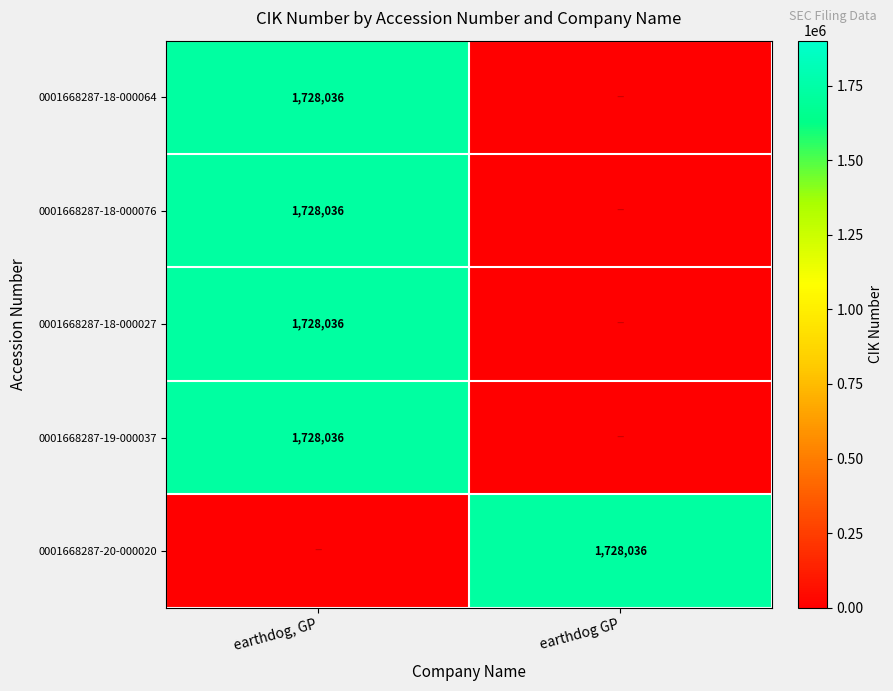

What is the maximum value shown in the chart?

1728036